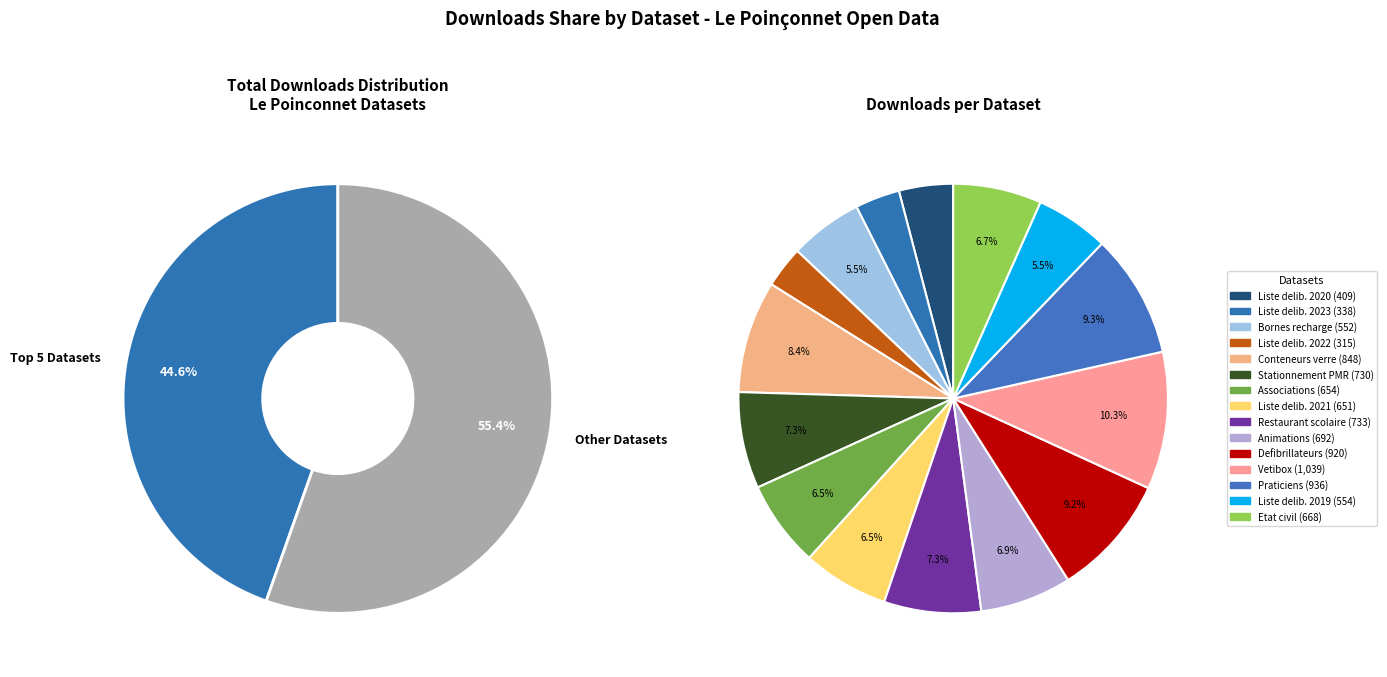

To the nearest percent, what is the average slice percentage?

7%